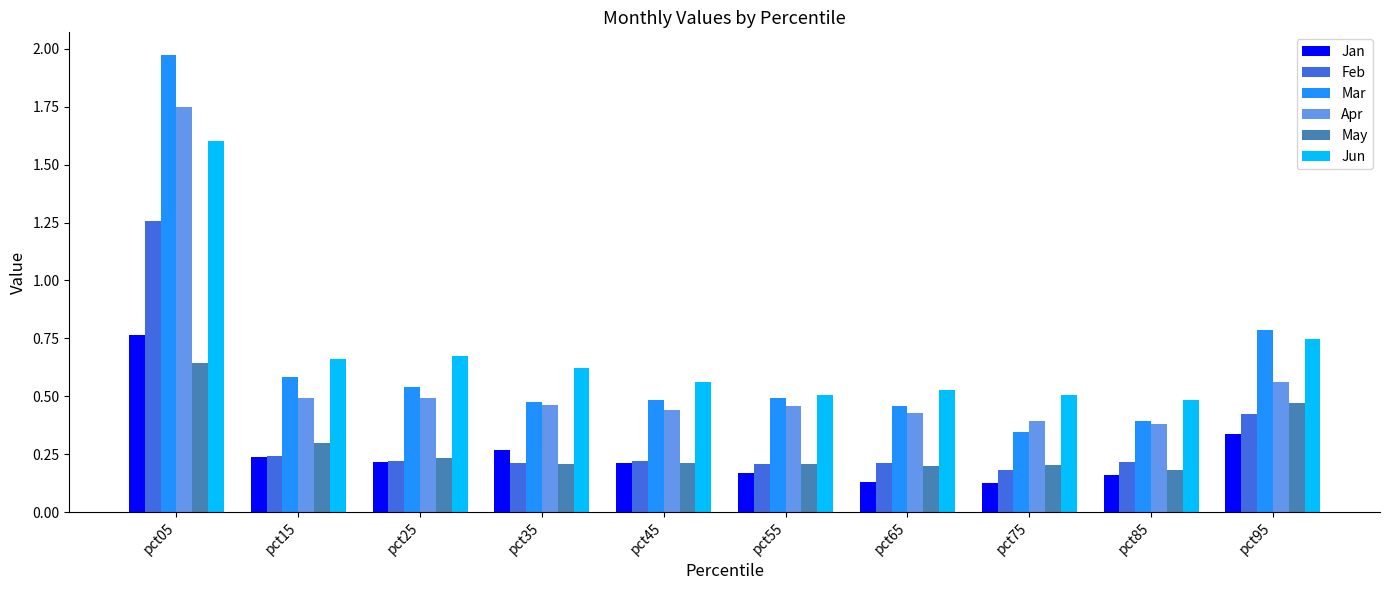

How many series are shown in this chart?

6